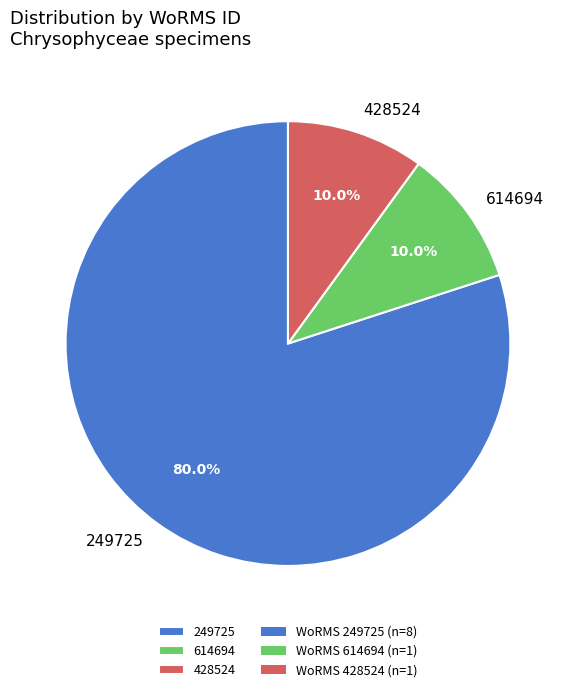

Is the sum of 428524 and 614694 greater than half?

No